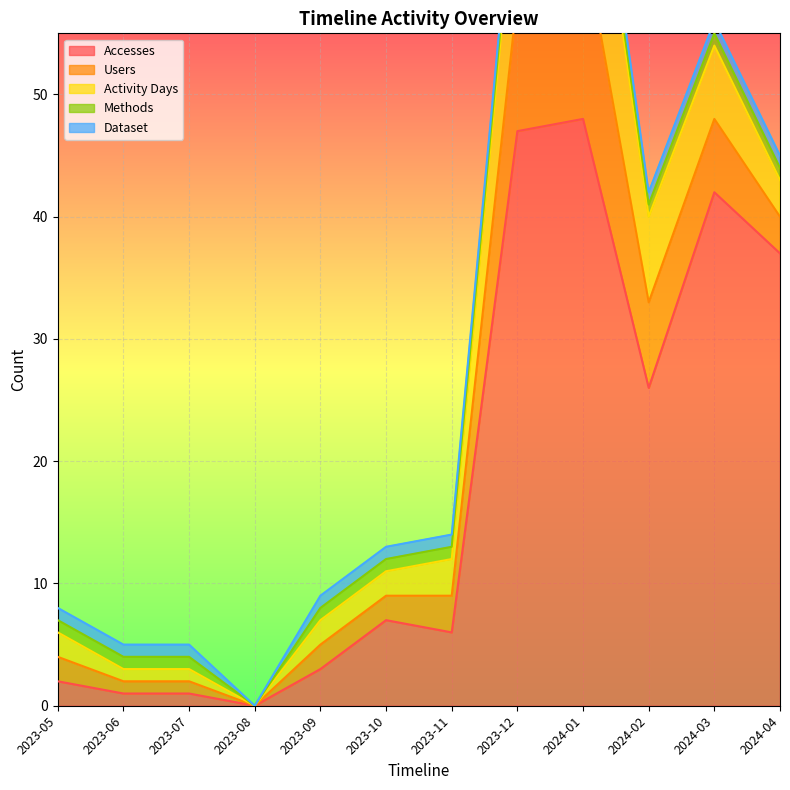

The Dataset series shows 0 at 2023-08. True or false?

True